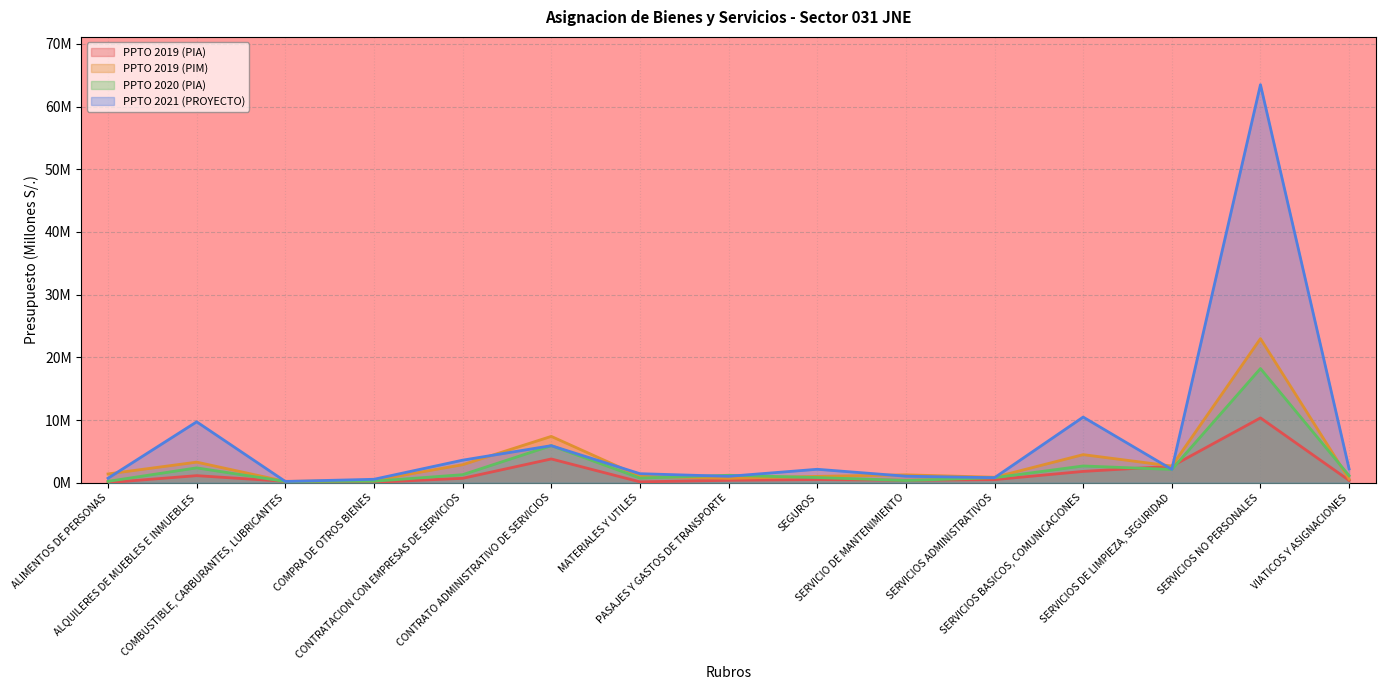

What is the difference between the highest and lowest values at SERVICIOS DE LIMPIEZA, SEGURIDAD?

0.5